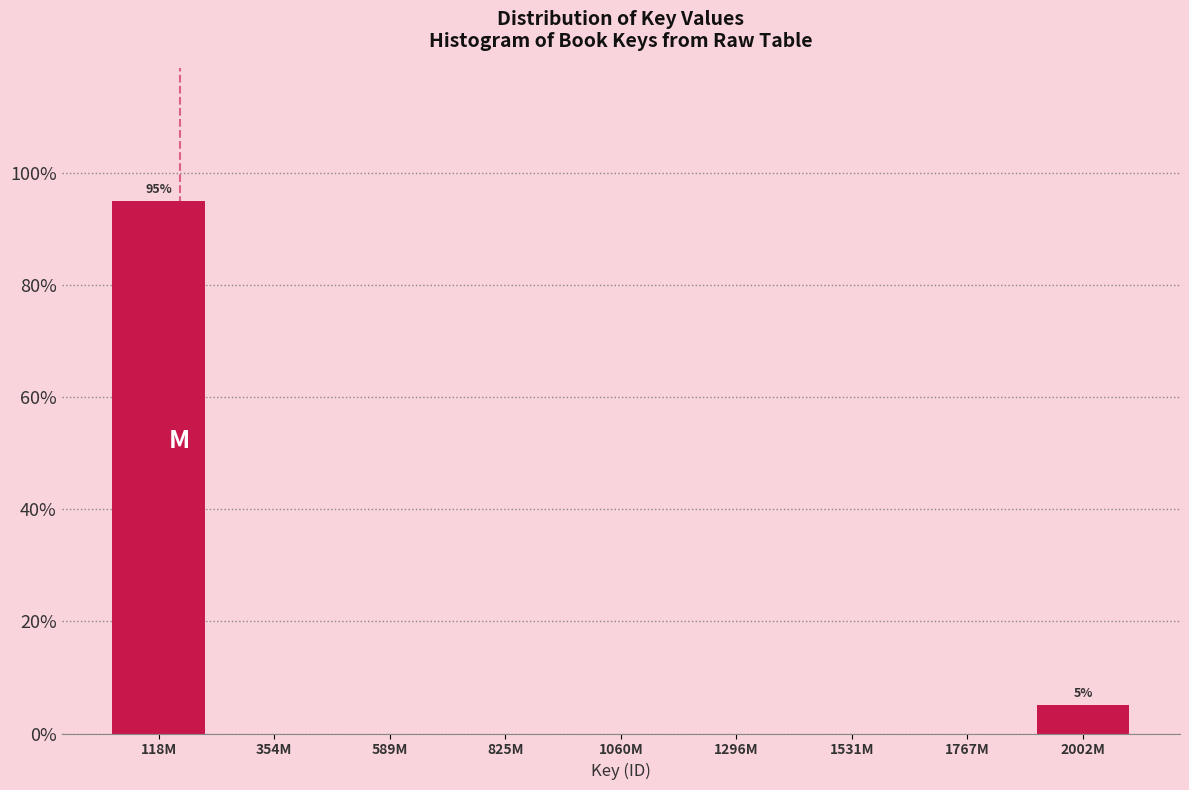

Reading left to right, list all the values displayed in this chart.

118M=95	354M=0	589M=0	825M=0	1060M=0	1296M=0	1531M=0	1767M=0	2002M=5